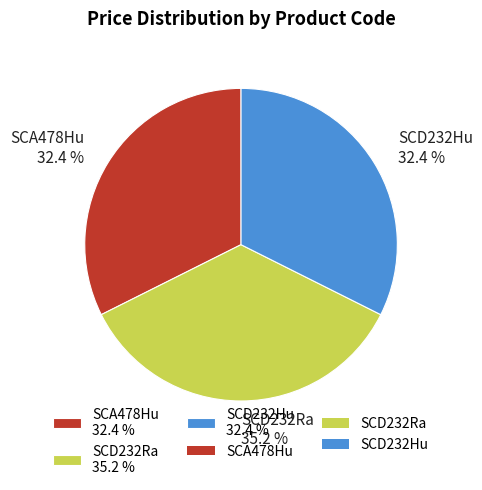

To the nearest percent, what percentage of the pie is SCD232Ra?

35%